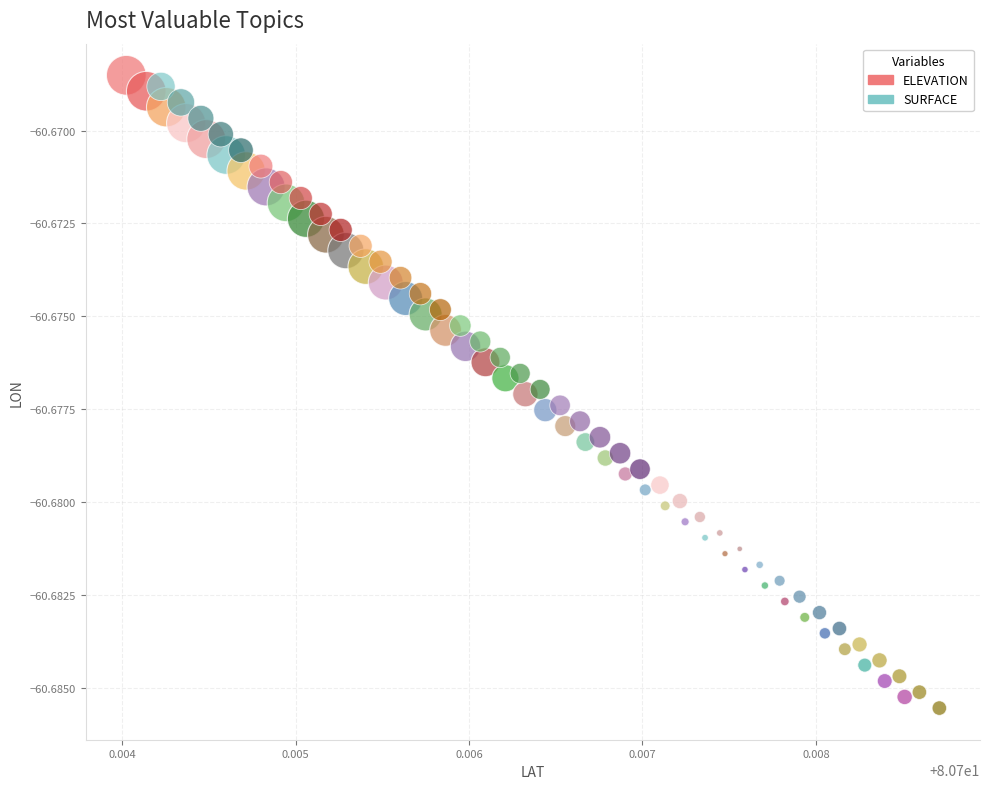

Which series reaches the maximum Y coordinate?

ELEVATION